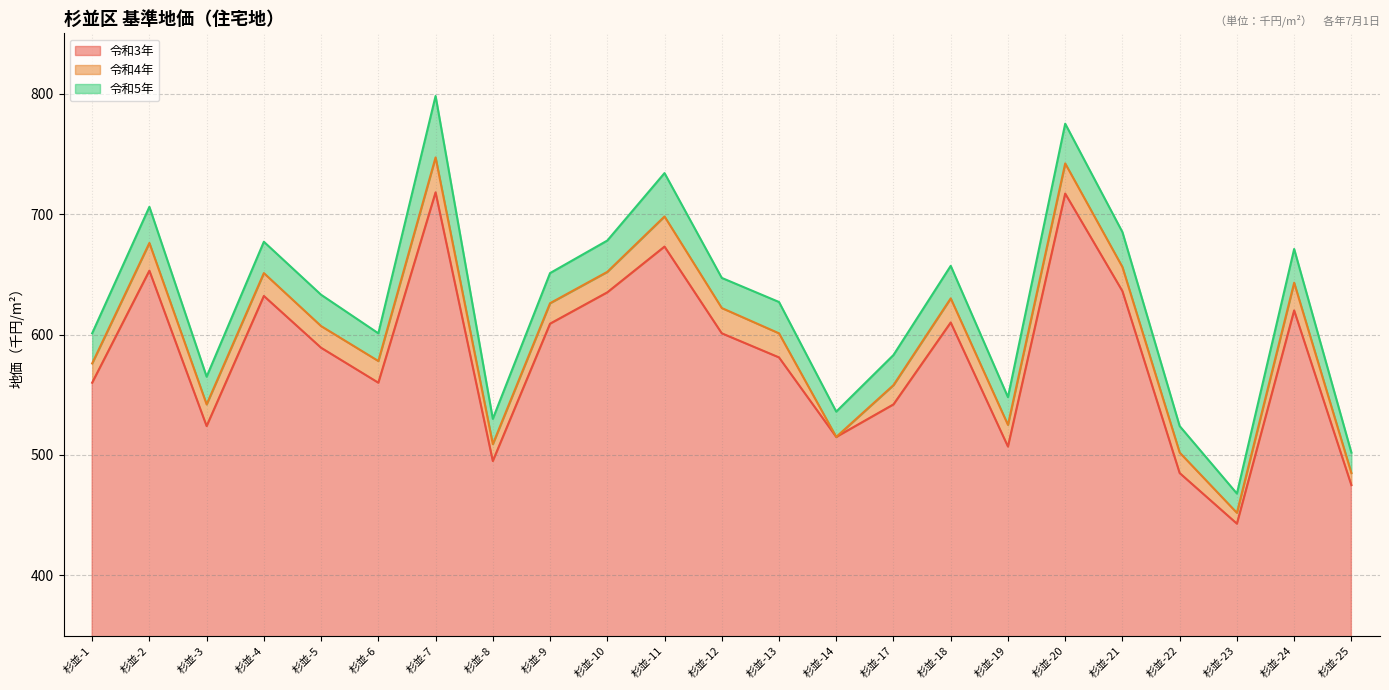

Count the number of categories in the chart.

23